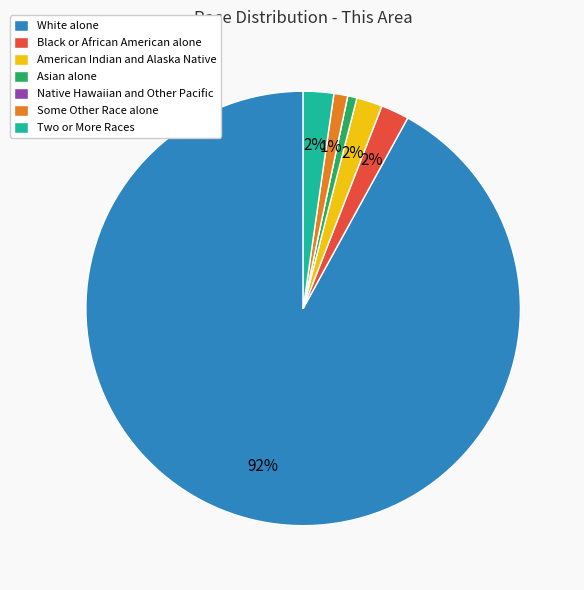

To the nearest percent, what portion does Asian alone represent?

1%